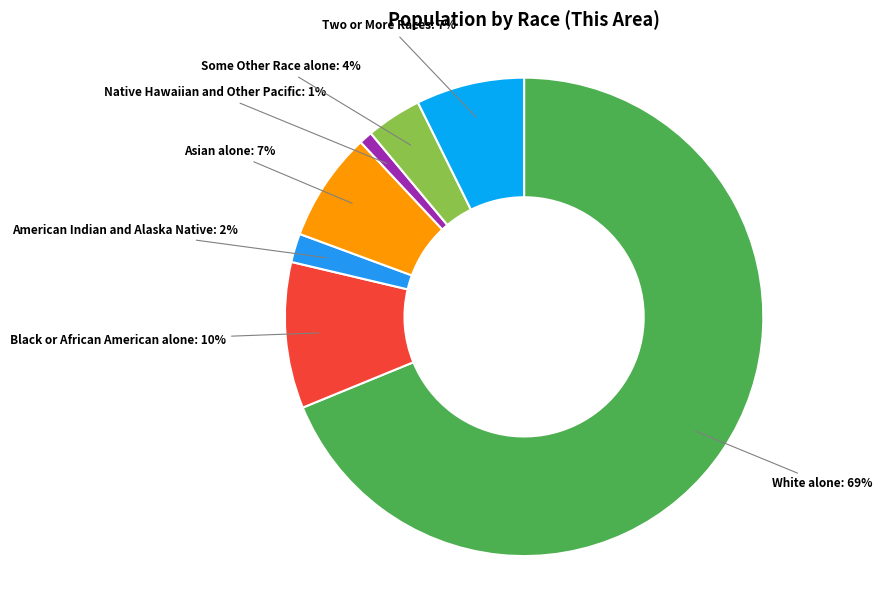

Combined, do American Indian and Alaska Native and Native Hawaiian and Other Pacific account for over 50%?

No